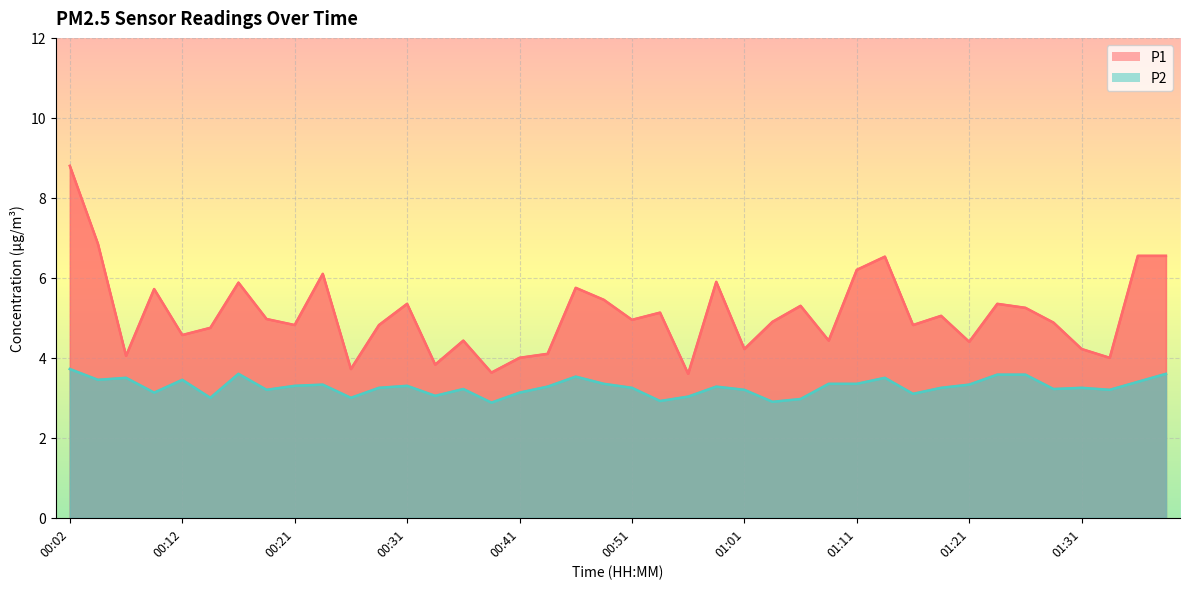

How many distinct data groups are displayed?

2